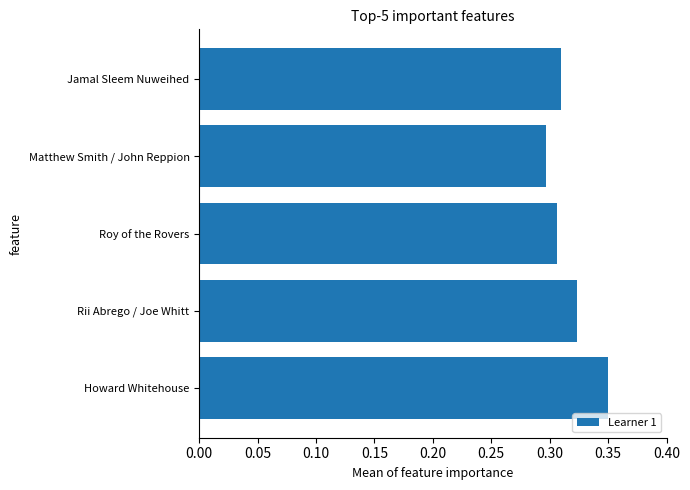

Which has a higher value, Rii Abrego / Joe Whitt or Howard Whitehouse?

Howard Whitehouse